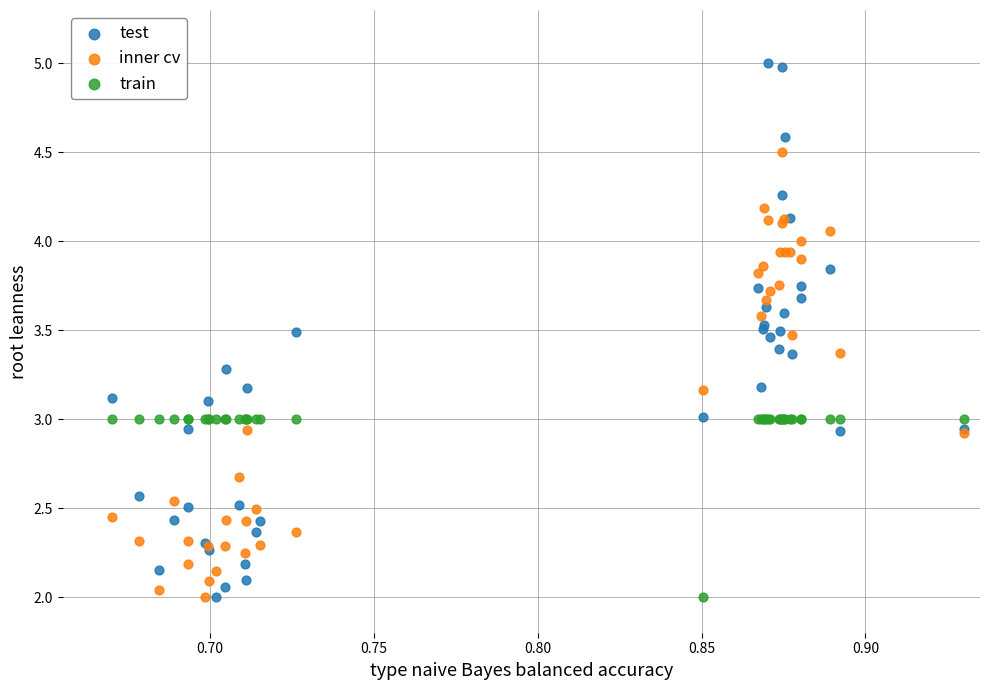

What are all the series names shown in the legend?

test, inner cv, train